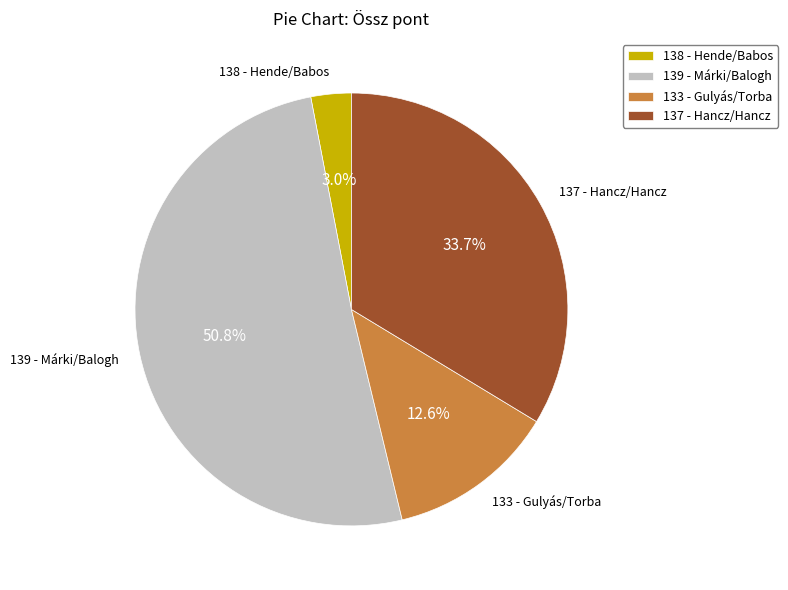

Approximately how many times larger is the value at 137 - Hancz/Hancz compared to 139 - Márki/Balogh?

0.7